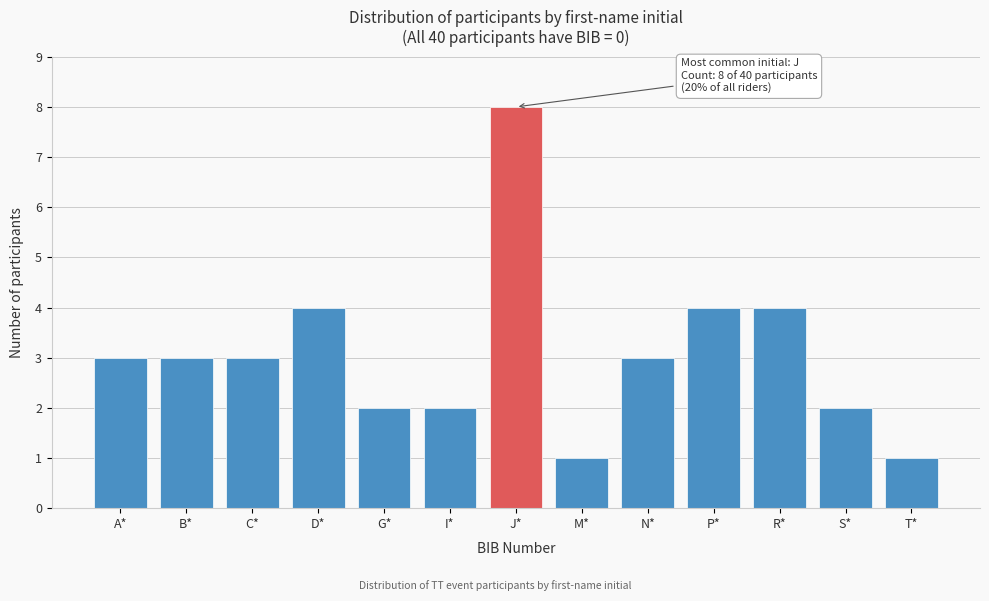

Reading left to right, list all the values displayed in this chart.

3	3	3	4	2	2	8	1	3	4	4	2	1